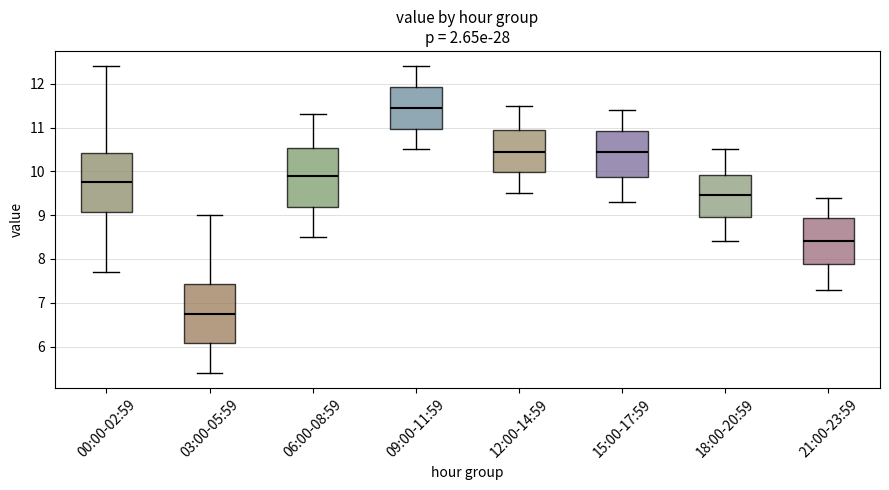

Reading left to right, transcribe this box plot: for each box, give where its median line is, the range the box spans, and where its two whiskers end, as read against the y-axis. The values are not printed on the chart, so give them approximately, as read against the axis.

00:00-02:59: median 9.8, box 9.1 to 10.4, whiskers 7.7 to 12.4
03:00-05:59: median 6.8, box 6.1 to 7.4, whiskers 5.4 to 9.0
06:00-08:59: median 9.9, box 9.2 to 10.5, whiskers 8.5 to 11.3
09:00-11:59: median 11.5, box 11.0 to 11.9, whiskers 10.5 to 12.4
12:00-14:59: median 10.5, box 10.0 to 11.0, whiskers 9.5 to 11.5
15:00-17:59: median 10.5, box 9.9 to 10.9, whiskers 9.3 to 11.4
18:00-20:59: median 9.5, box 9.0 to 9.9, whiskers 8.4 to 10.5
21:00-23:59: median 8.4, box 7.9 to 8.9, whiskers 7.3 to 9.4